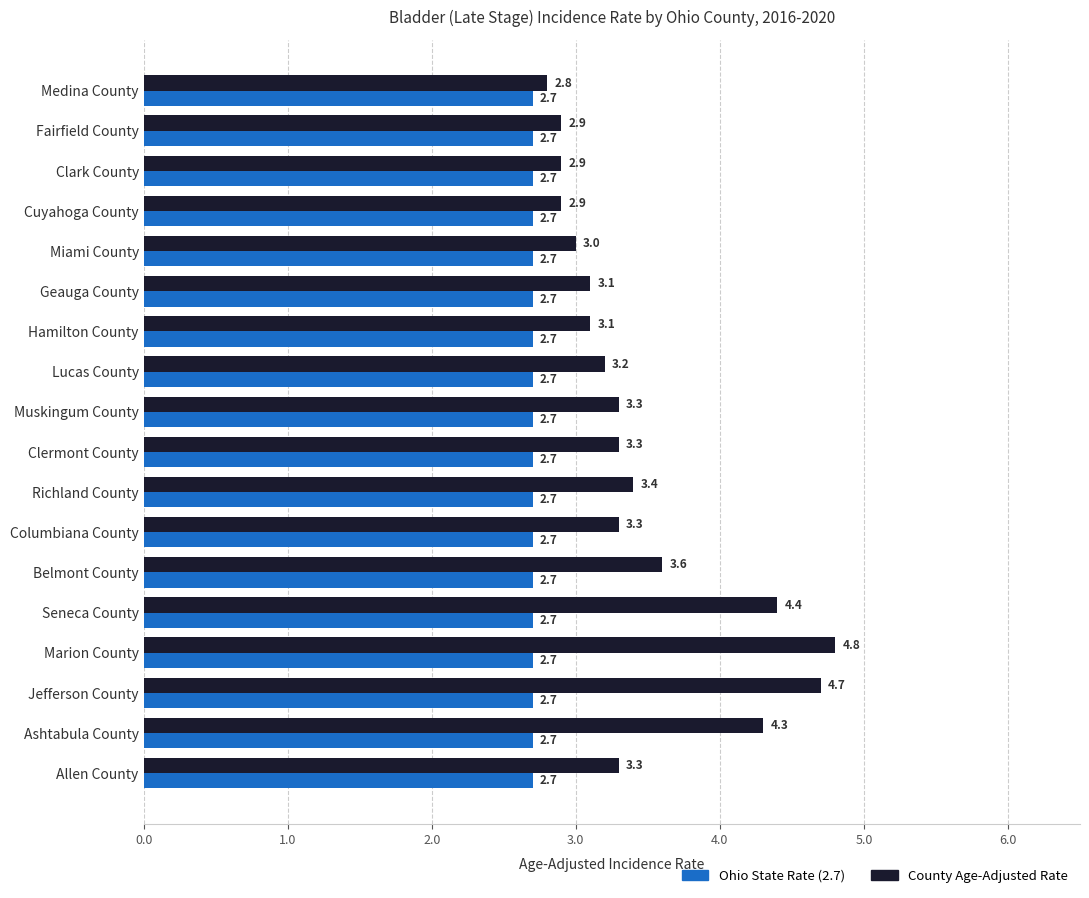

At which category is the sum across all series the highest?

Marion County